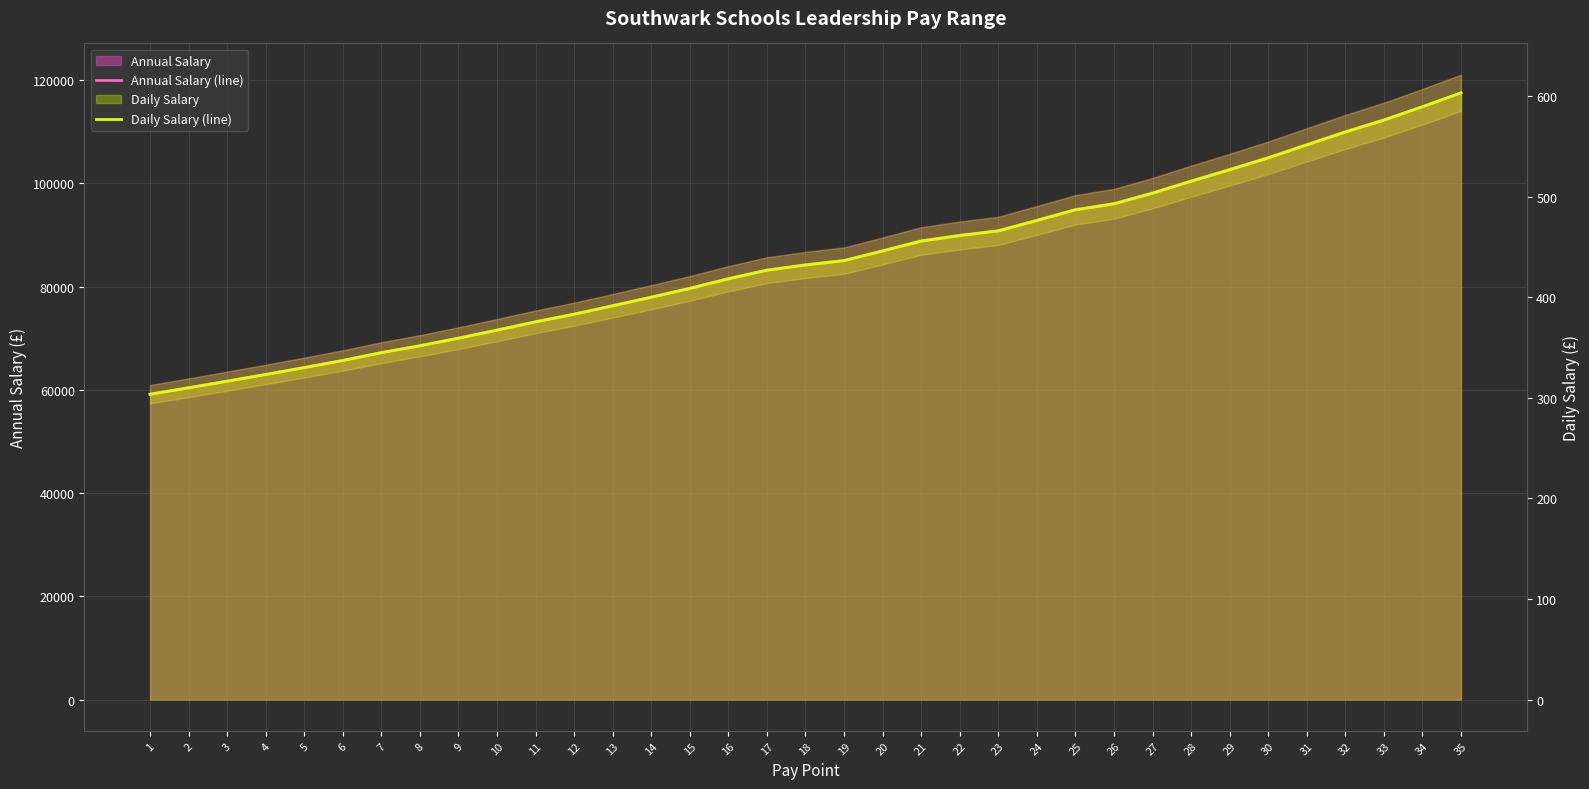

How many values in the Annual Salary (line) series exceed 84249?

17